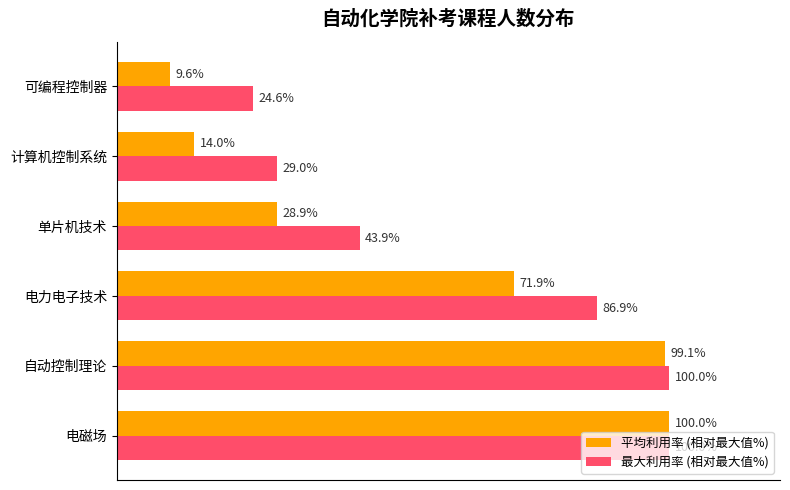

At which label does 最大利用率 (相对最大值%) reach its minimum?

可编程控制器